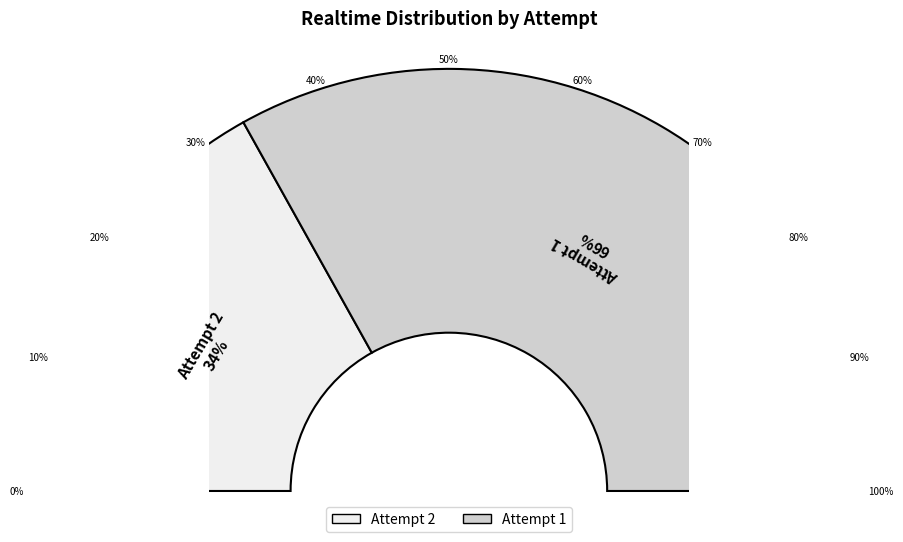

Does Attempt 1 account for over 50% of the chart?

Yes